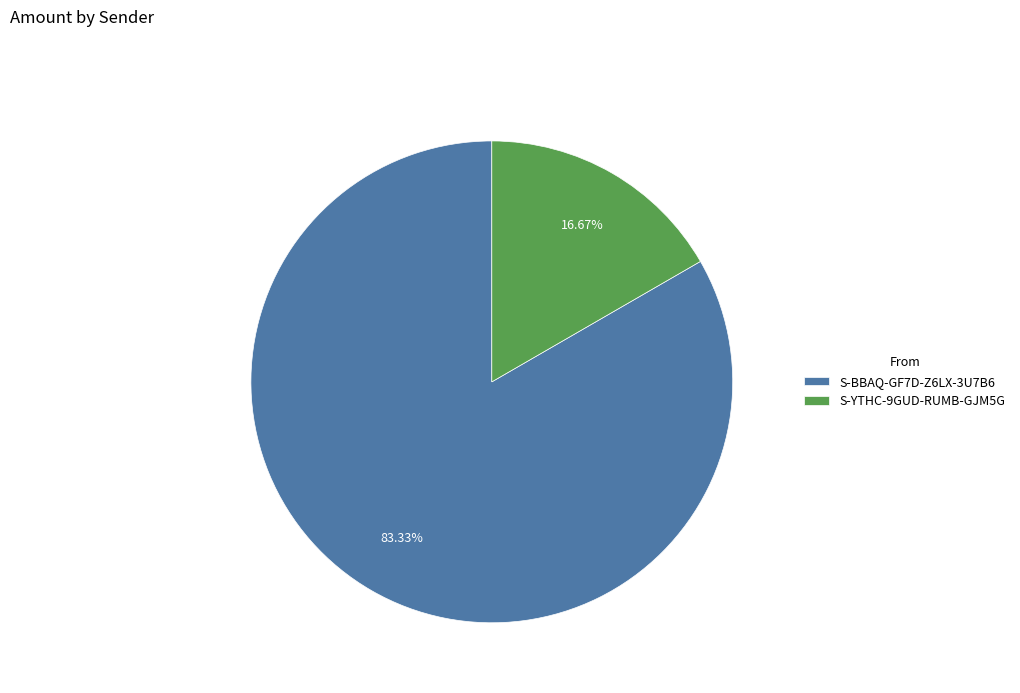

Do S-BBAQ-GF7D-Z6LX-3U7B6 and S-YTHC-9GUD-RUMB-GJM5G together represent more than half of the pie?

Yes